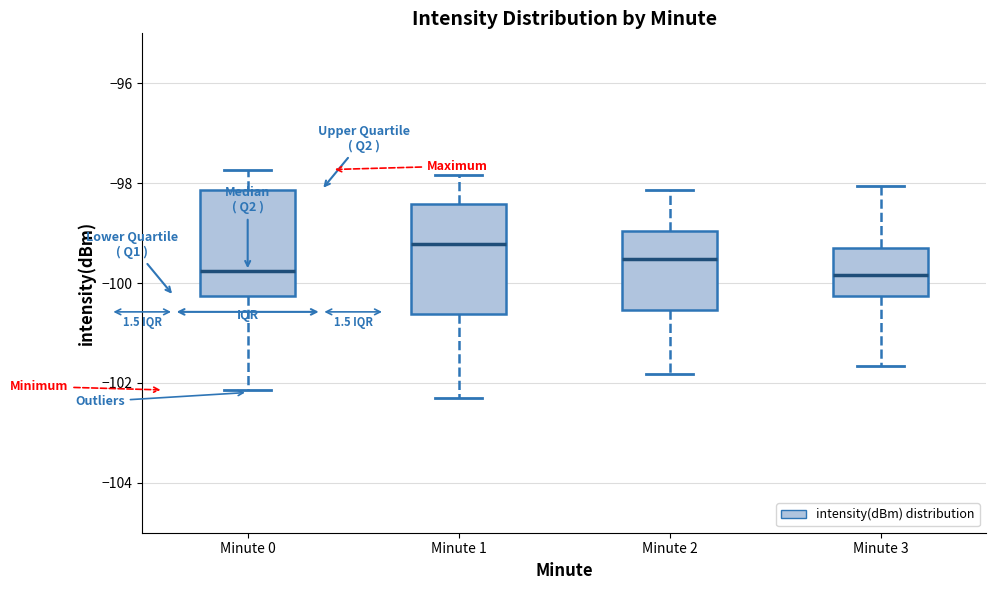

Reading left to right, read every box against the y-axis: the position of its median line, the range the box covers, and the ends of its whiskers. The values are not printed on the chart, so give them approximately, as read against the axis.

Minute 0: median -99.8, box -100.2 to -98.2, whiskers -102.2 to -97.8
Minute 1: median -99.2, box -100.6 to -98.4, whiskers -102.4 to -97.8
Minute 2: median -99.6, box -100.6 to -99.0, whiskers -101.8 to -98.2
Minute 3: median -99.8, box -100.2 to -99.2, whiskers -101.6 to -98.0